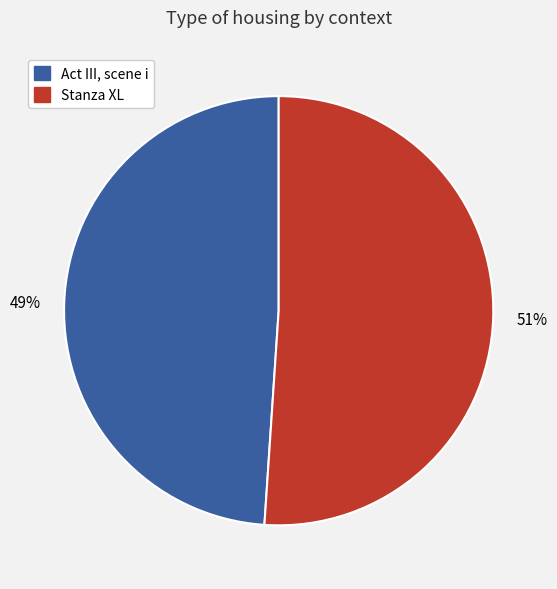

The Act III, scene i slice represents 49% of the pie. True or false?

True